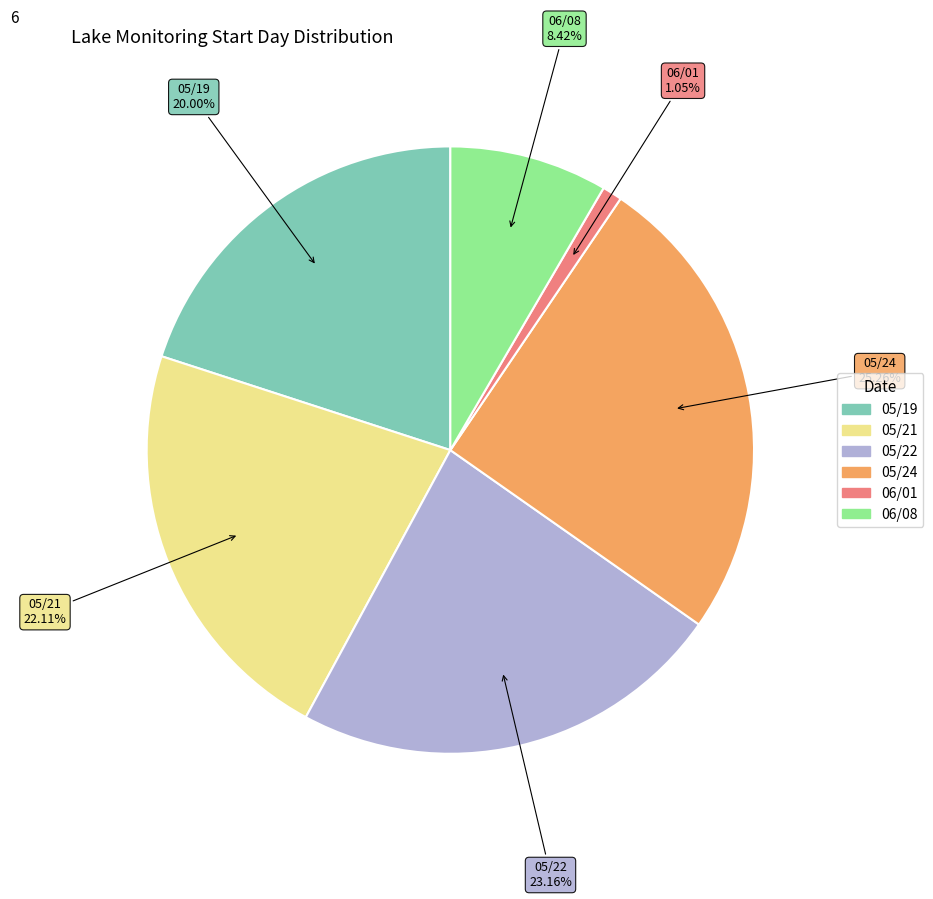

Which category has the smallest portion of the pie?

06/01